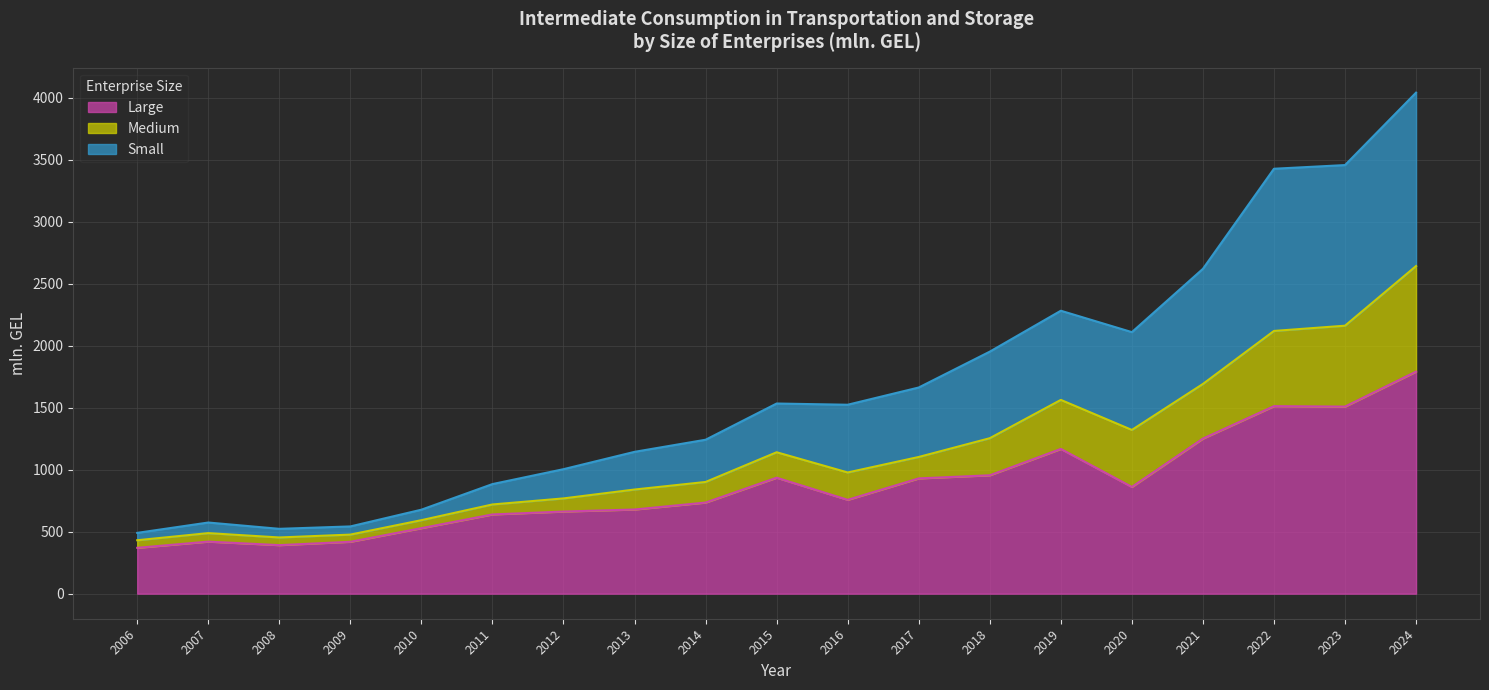

At how many categories does at least one series exceed 993?

13